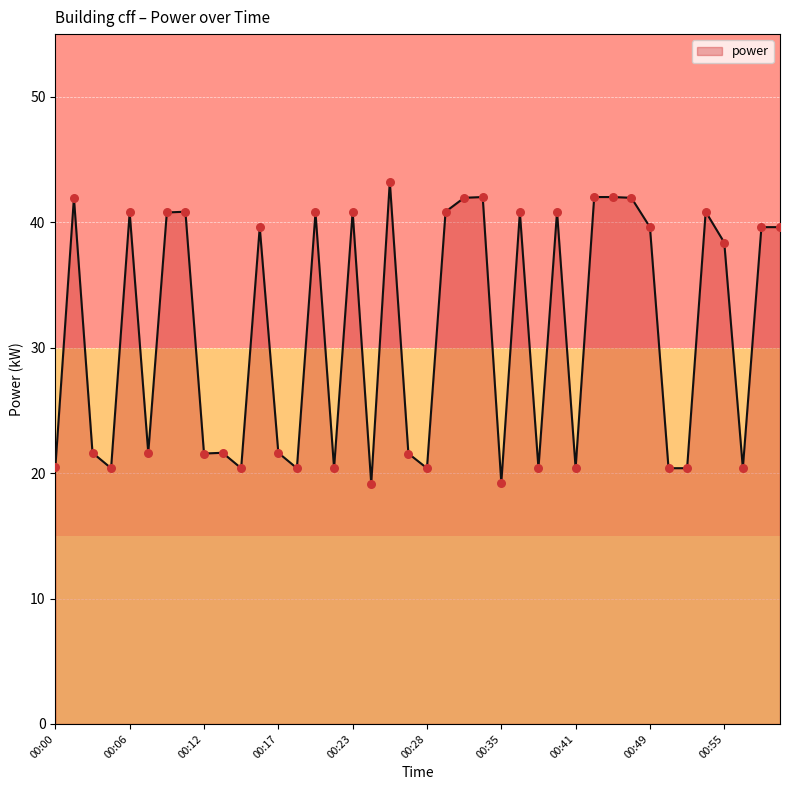

What is the difference between the maximum and minimum values?

24.1